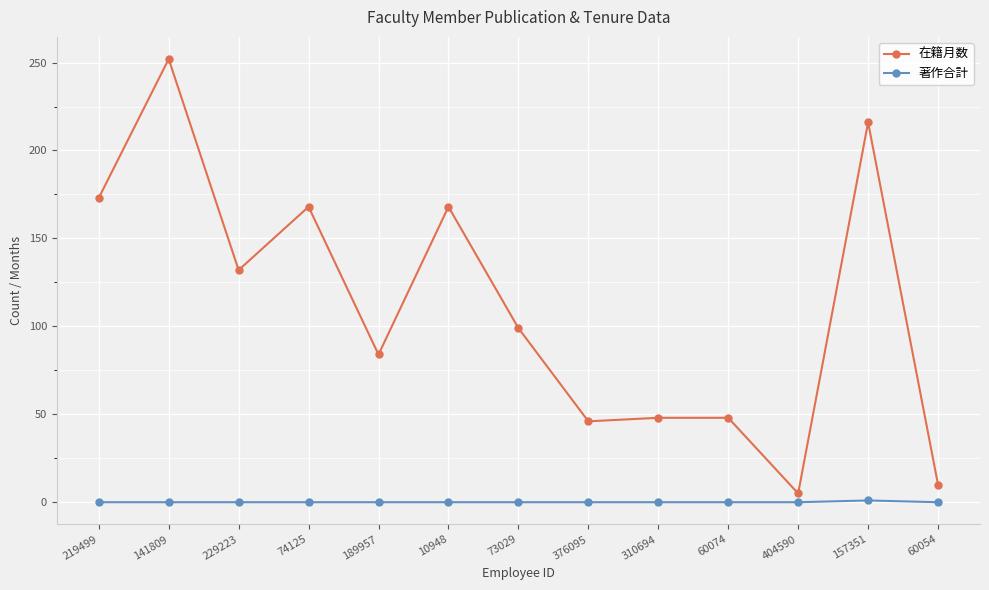

At which category is the sum across all series the highest?

141809